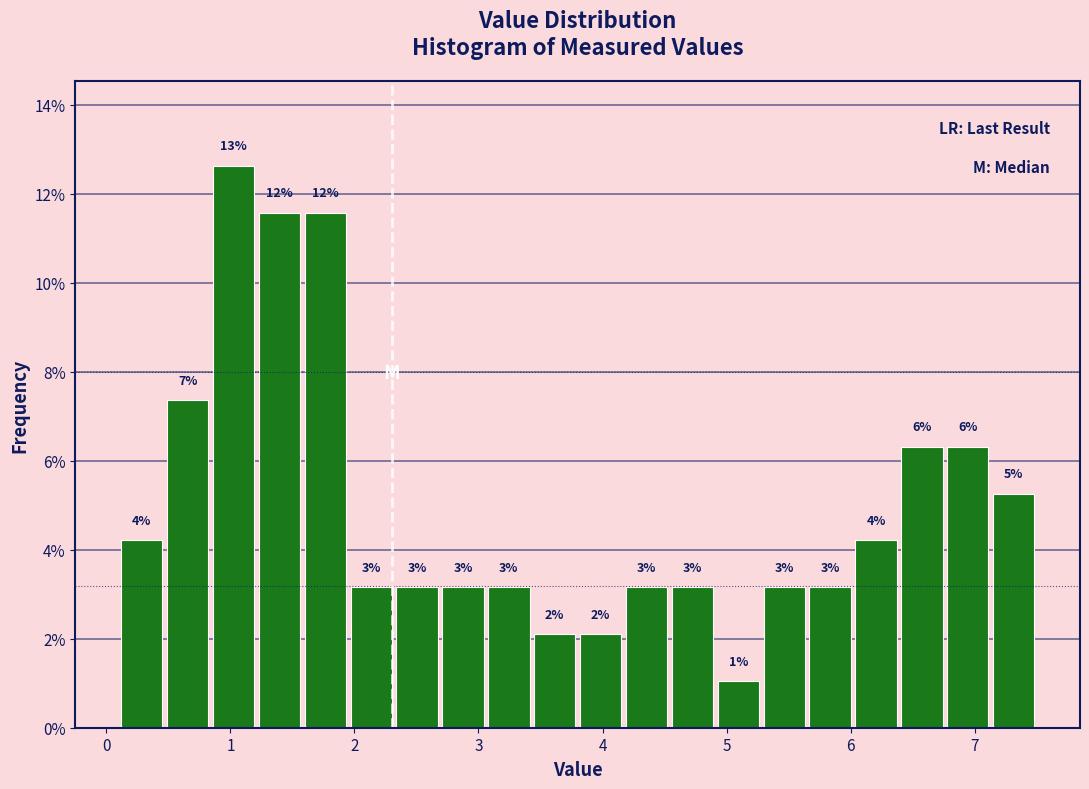

Around what value on the x-axis is the tallest bar? Give the approximate position of its centre, as read against the axis.

1.0